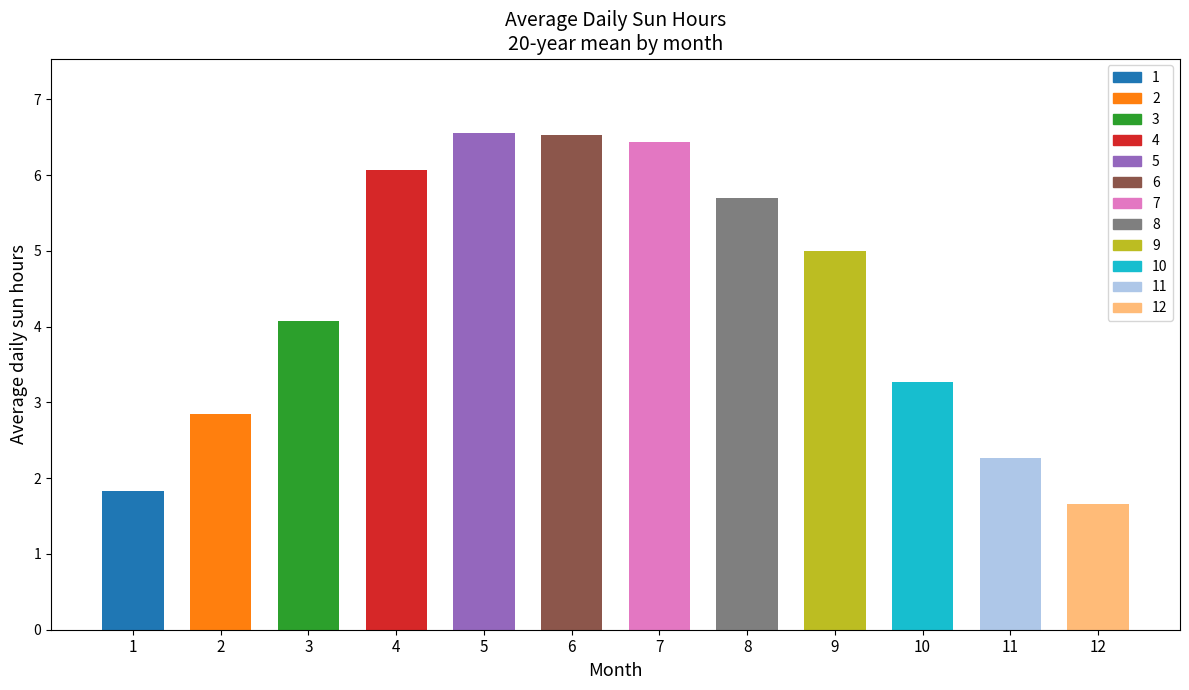

What is the change in value from January to June?

+4.7